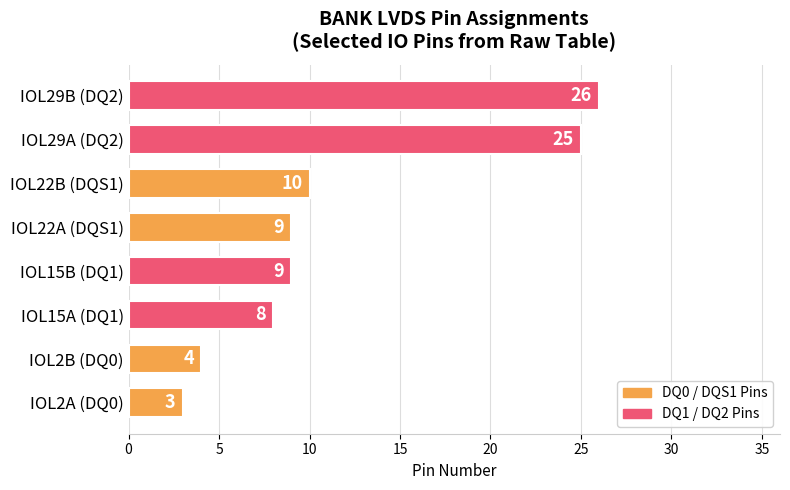

Which category has the highest value across all series?

IOL29B (DQ2)